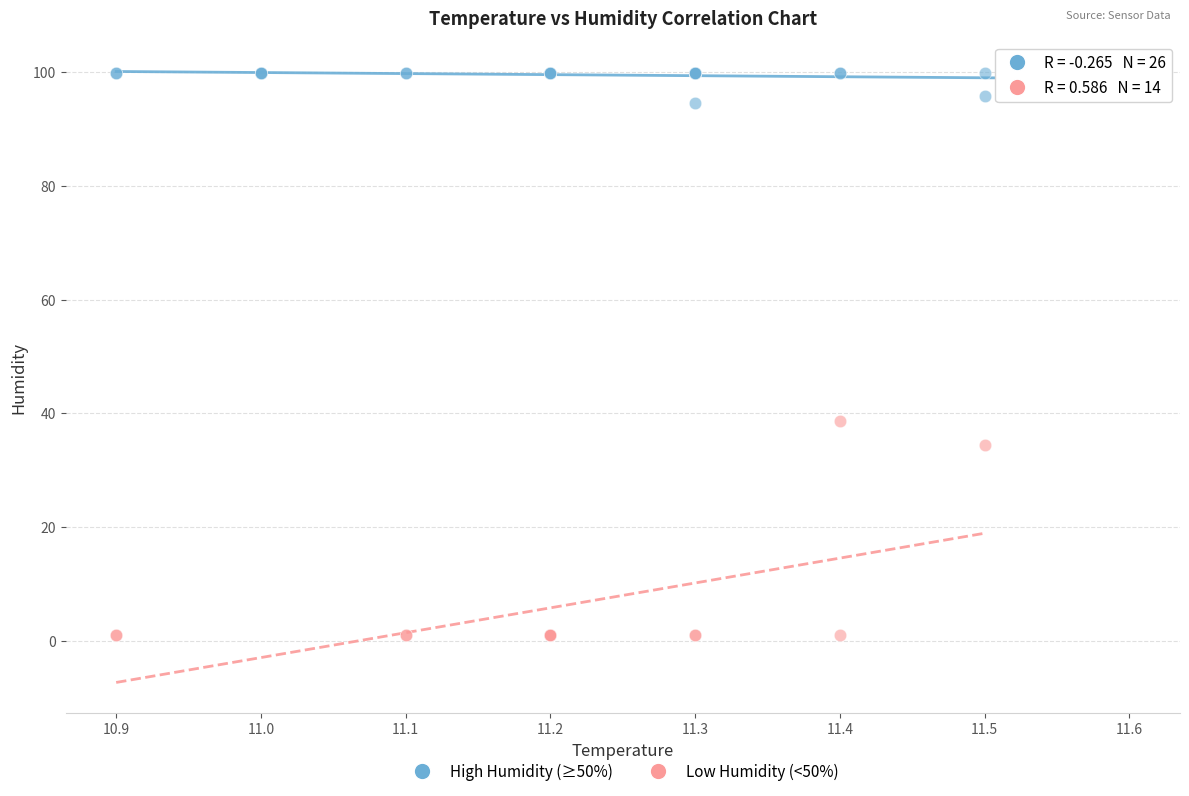

Which series contains the highest Y value?

High Humidity (≥50%)